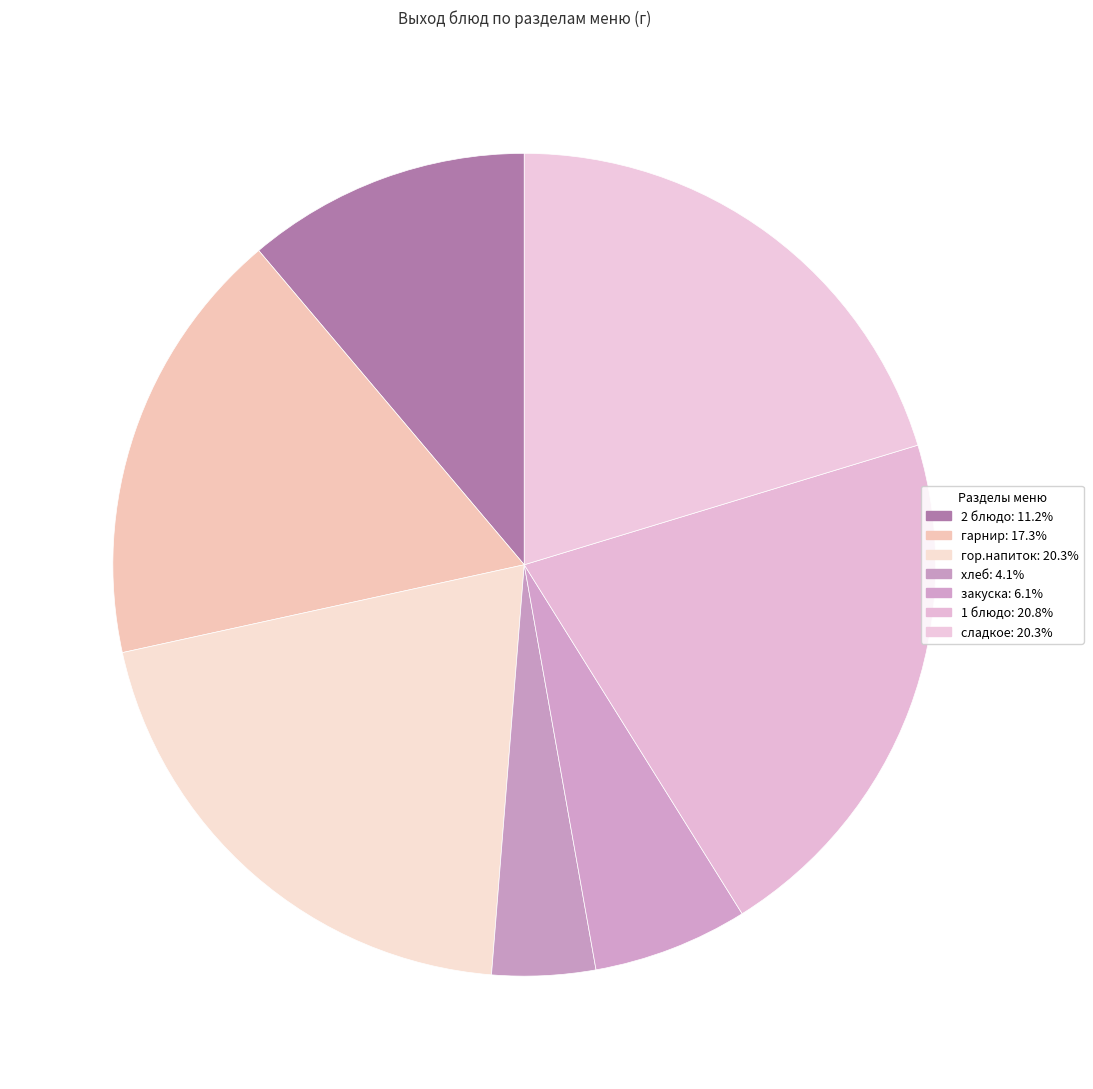

Count the number of slices in the pie.

7